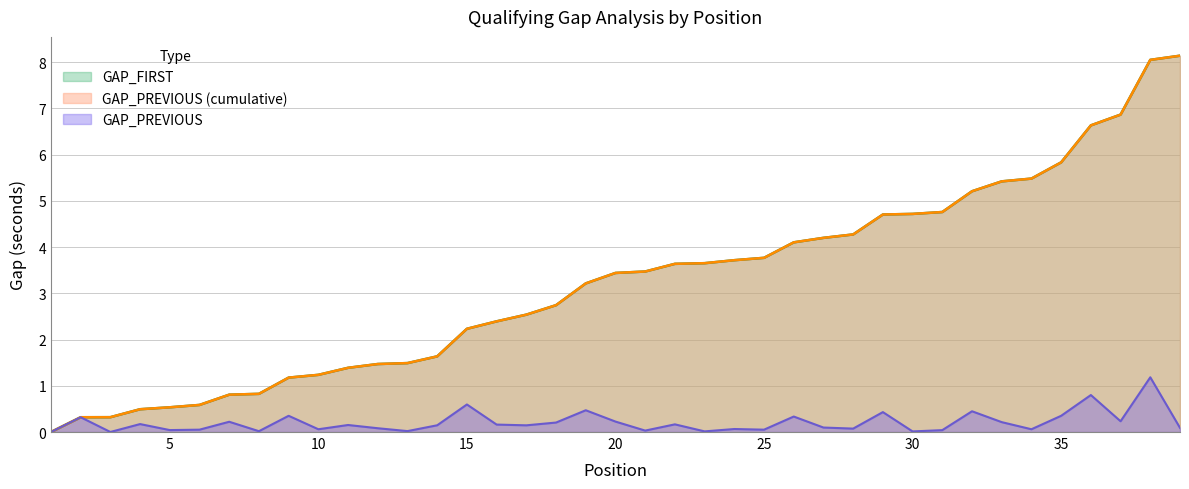

How many positive values does the GAP_FIRST series have?

38